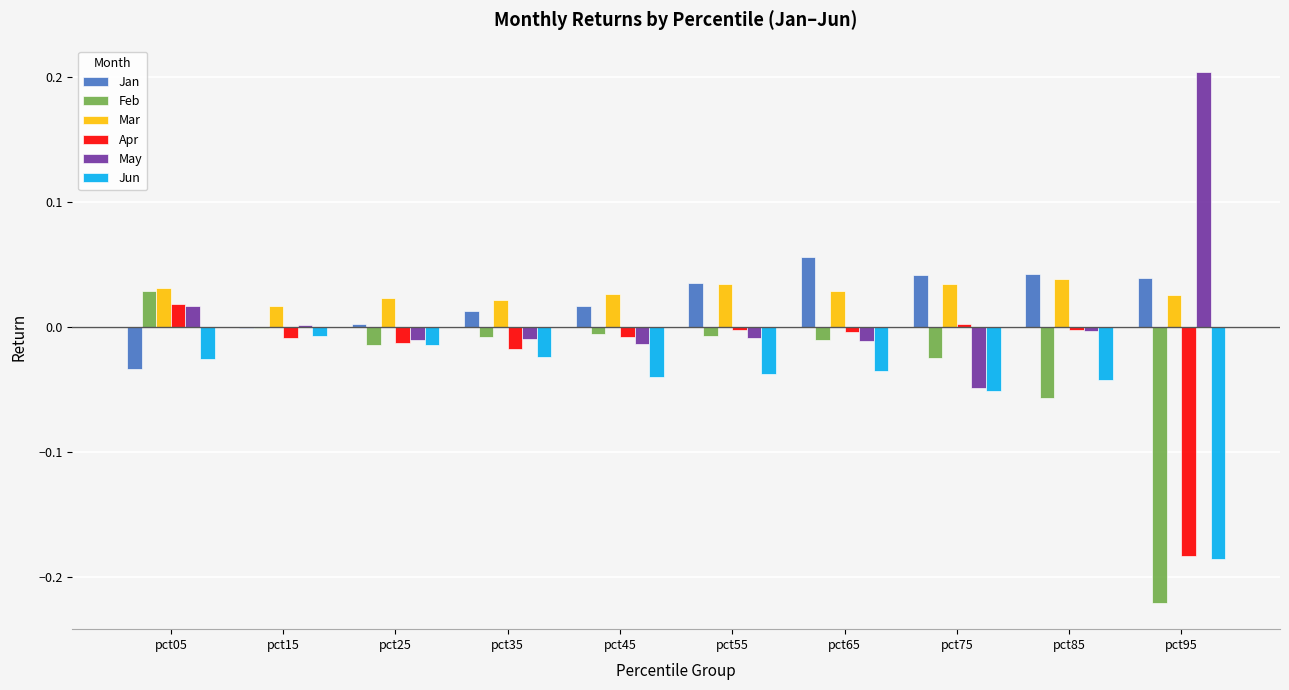

How many groups of bars are there?

10